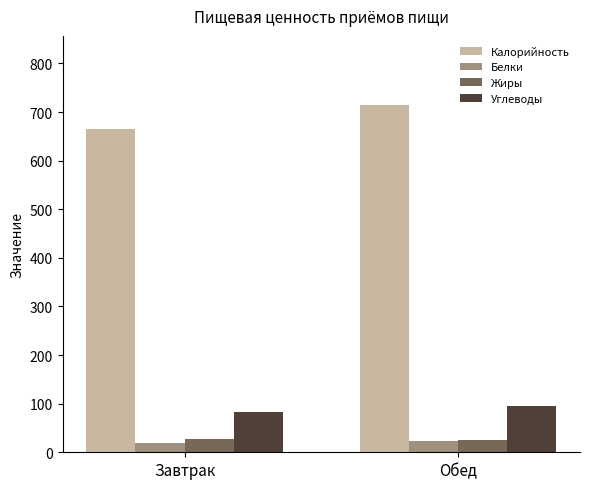

What position from the right is Завтрак?

2